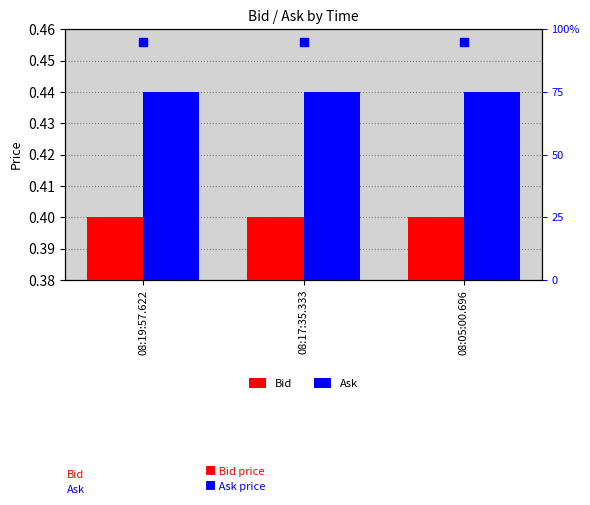

Does the chart contain stacked bars?

No